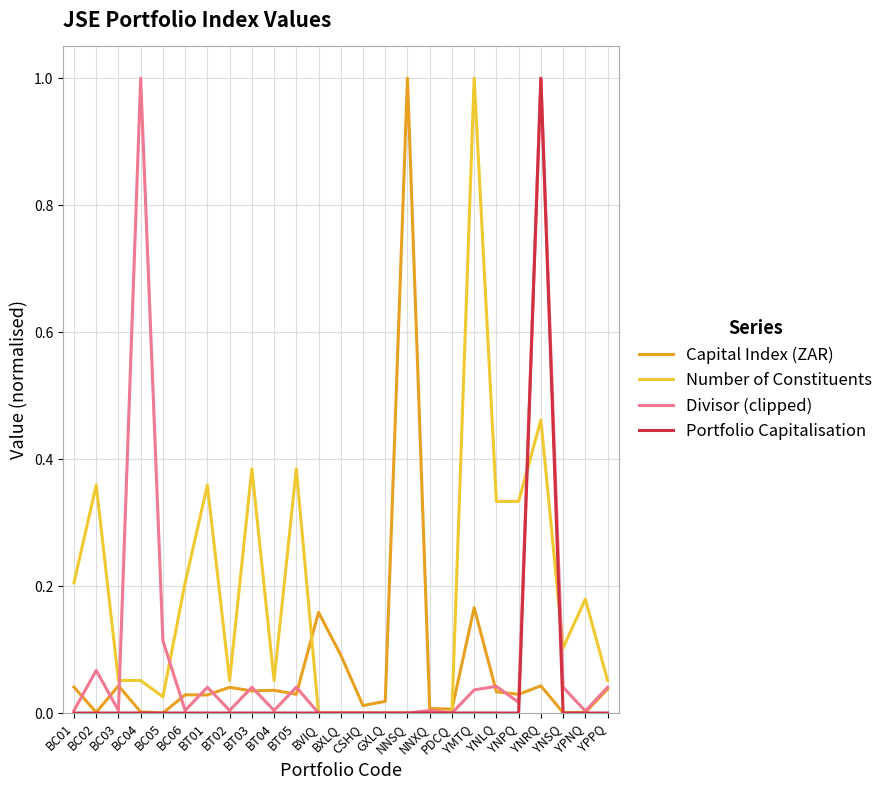

What is the highest value of the Divisor (clipped) series?

1.0